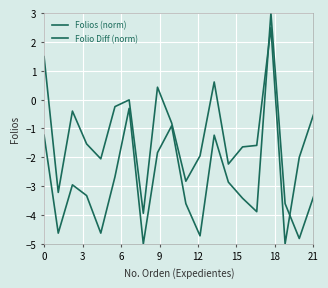

How many lines are shown in the chart?

2